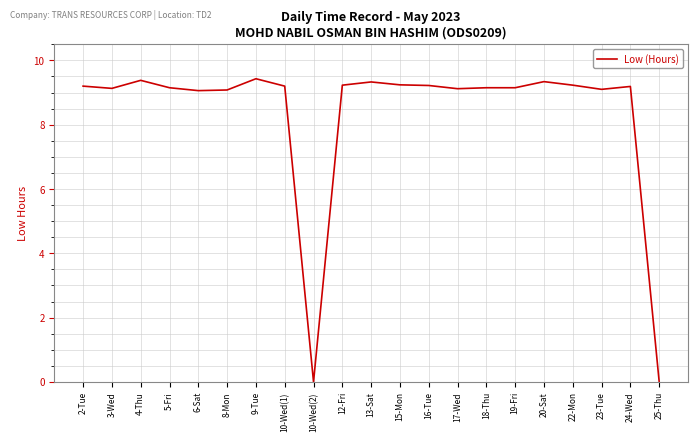

Where is the first local maximum?

4-Thu